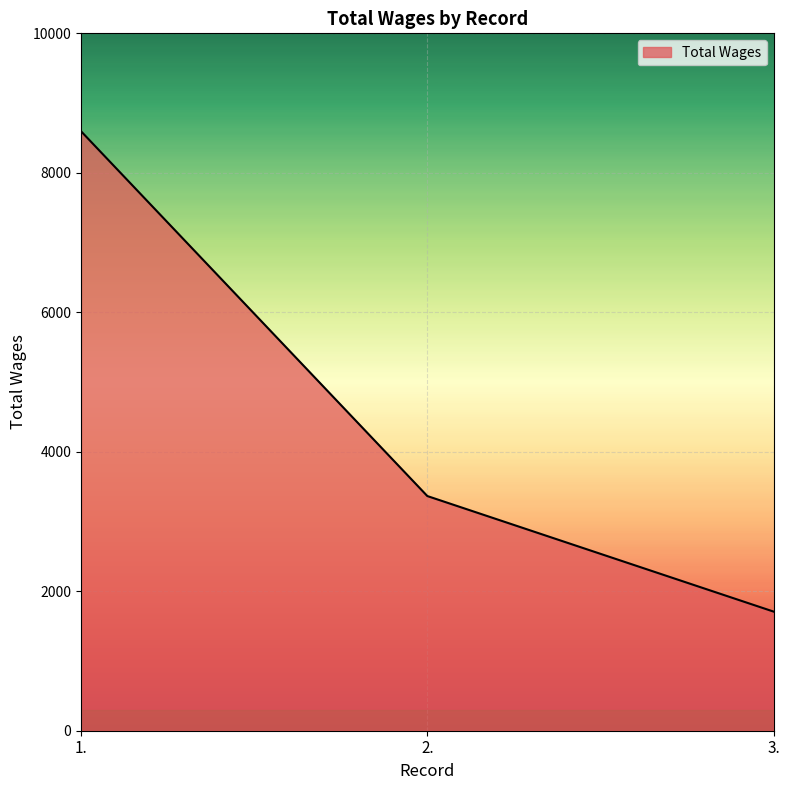

What position from the left is 3.?

3